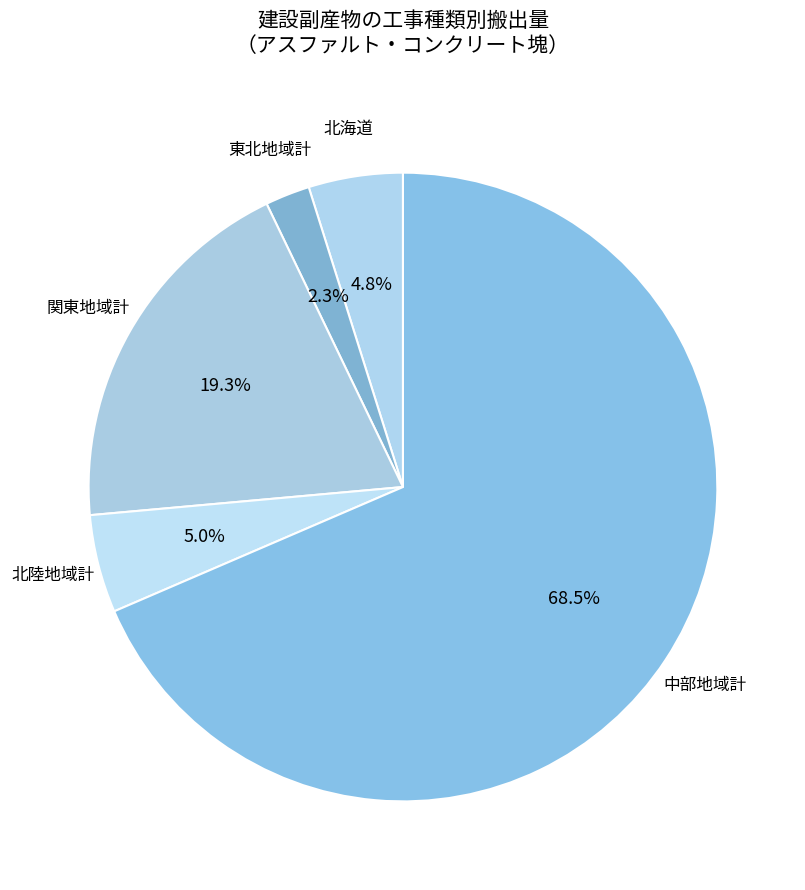

How many slices are in this pie chart?

5